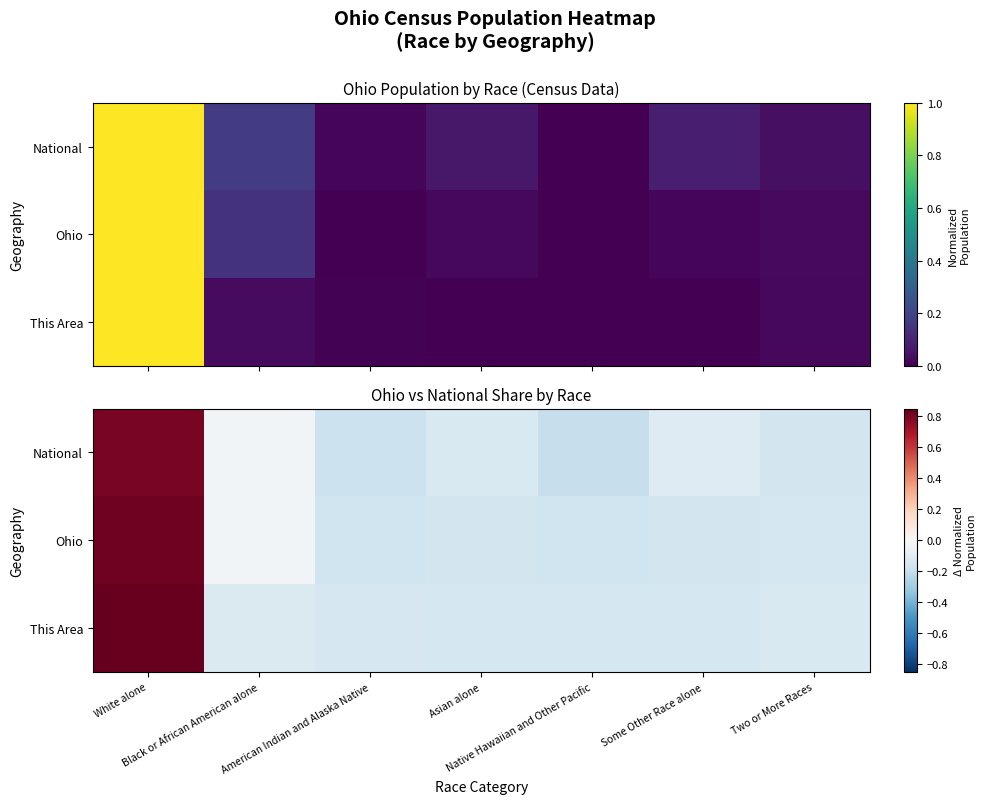

What is the highest value of the Ohio series?

0.8